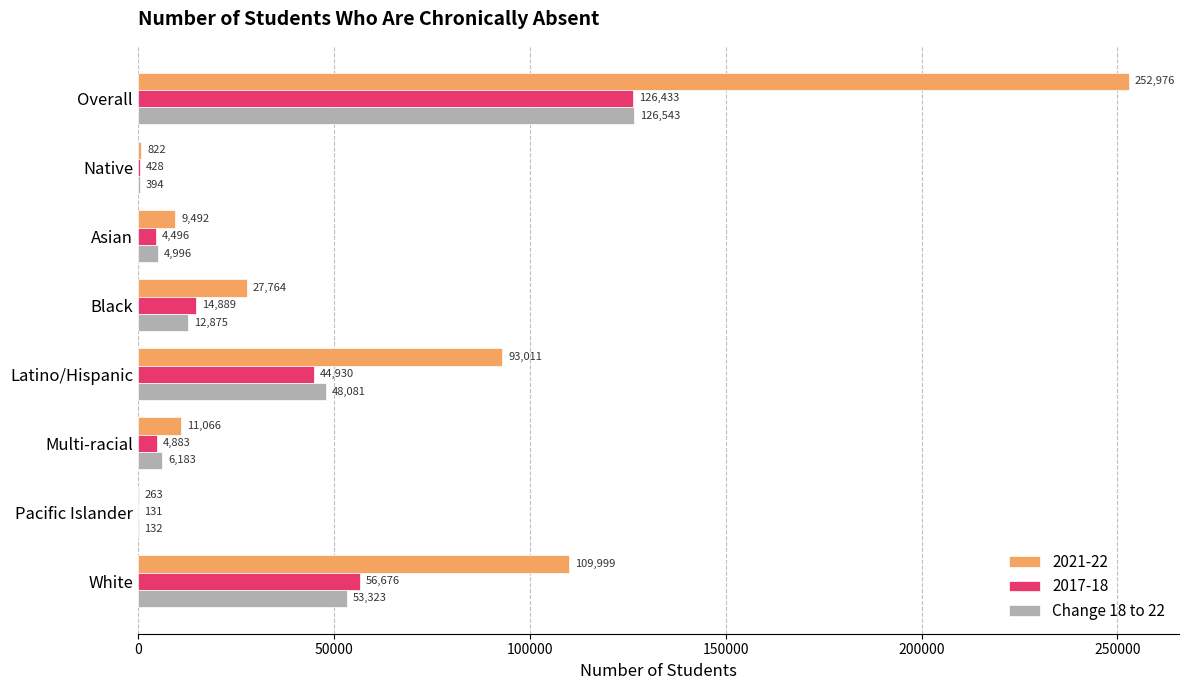

What is the sum of the Change 18 to 22 values at Asian and Overall?

131539